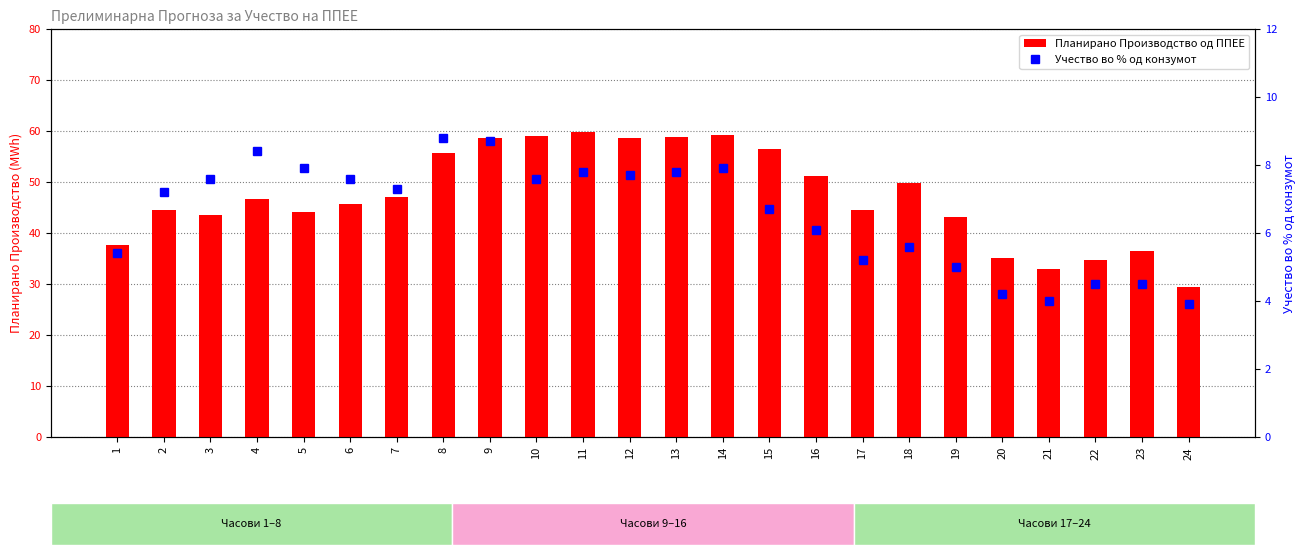

Is it true that Планирано Производство од ППЕЕ equals 58.7 at 12?

True